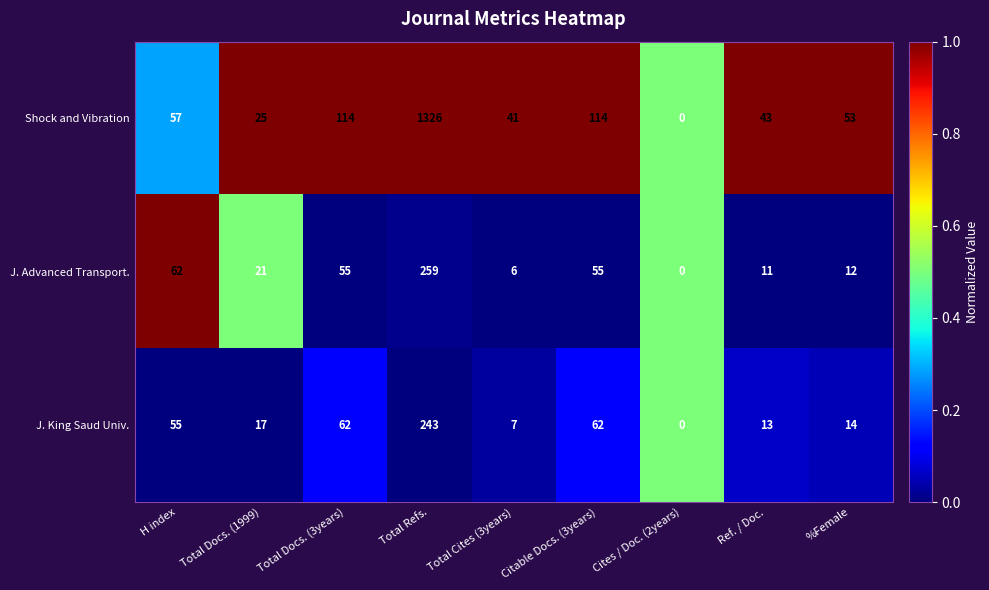

The J. King Saud Univ. series shows 18 at Ref. / Doc.. True or false?

False